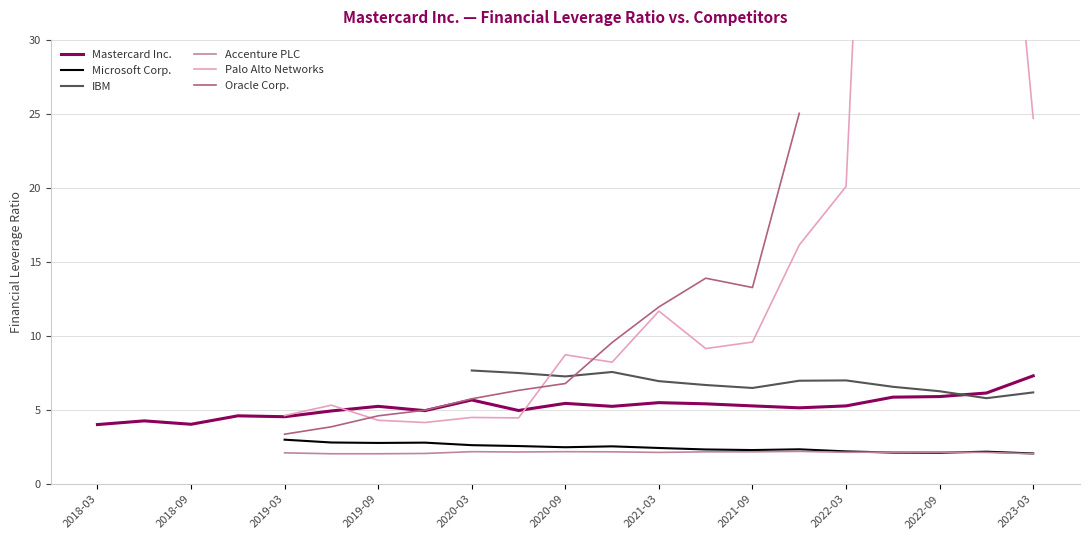

What is the highest value of the Mastercard Inc. series?

7.3